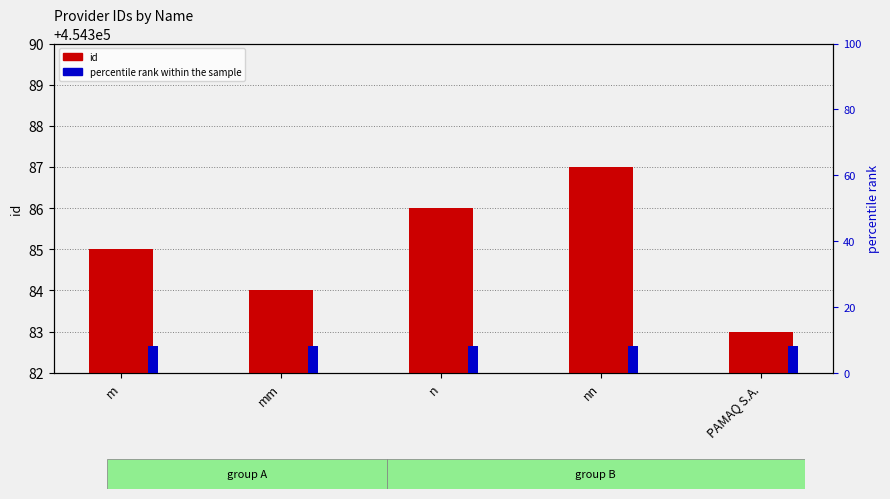

The percentile rank within the sample series shows 14 at PAMAQ S.A.. True or false?

False